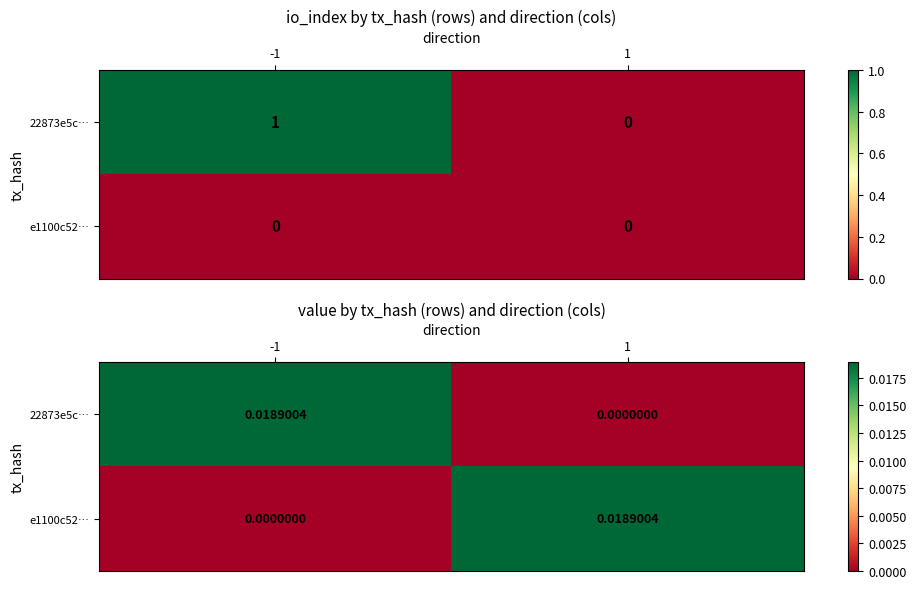

How many values in the e1100c52… series exceed 0?

1